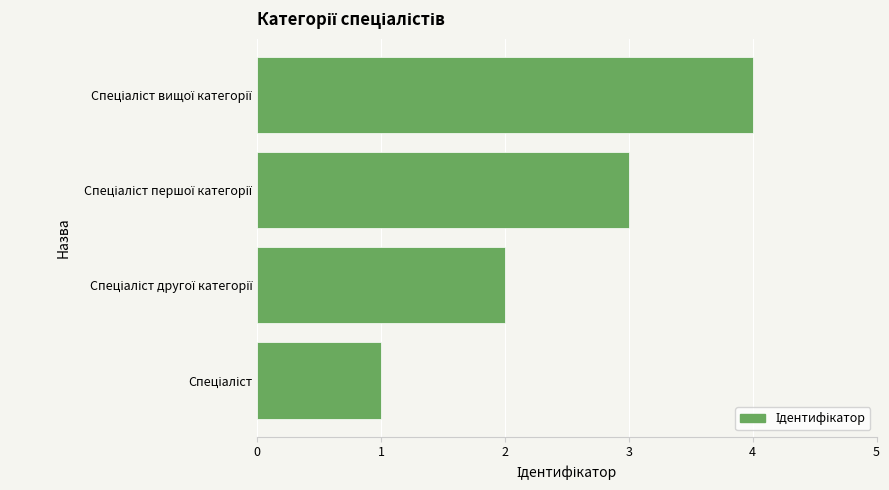

What is the greatest value displayed?

4